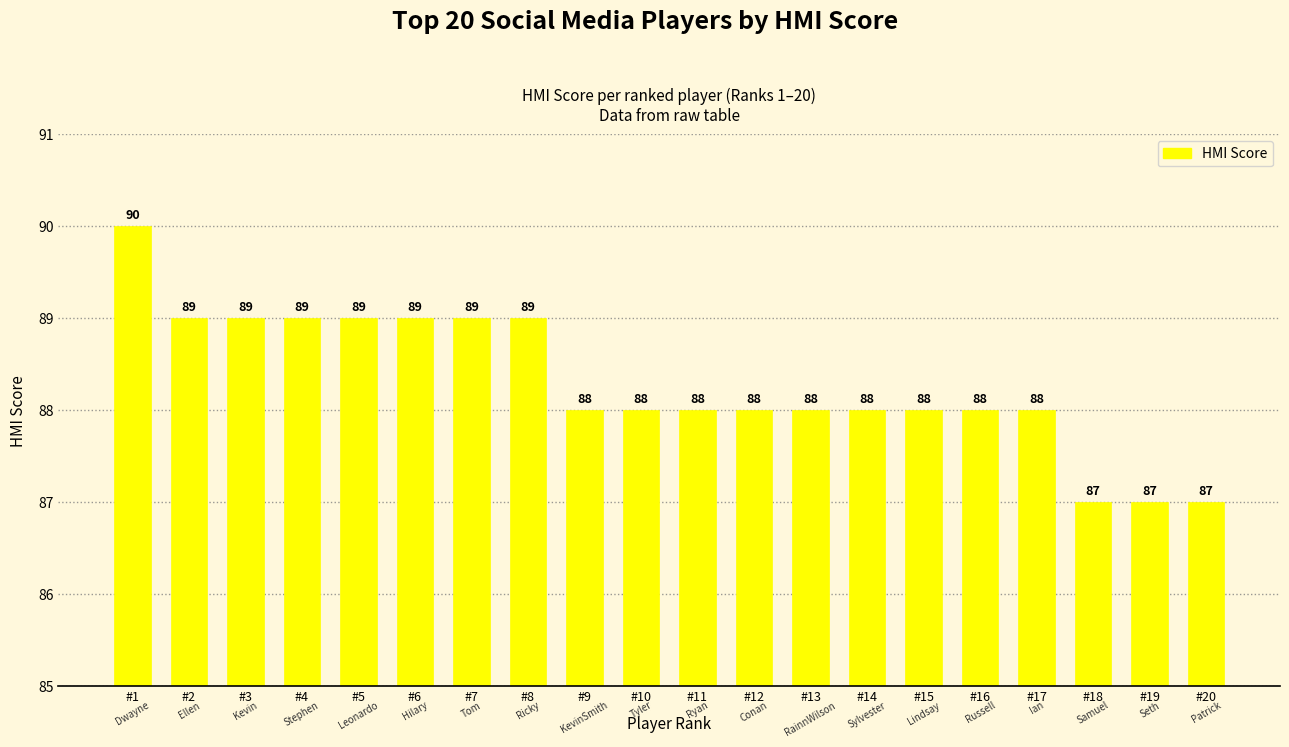

What is the average value?

88